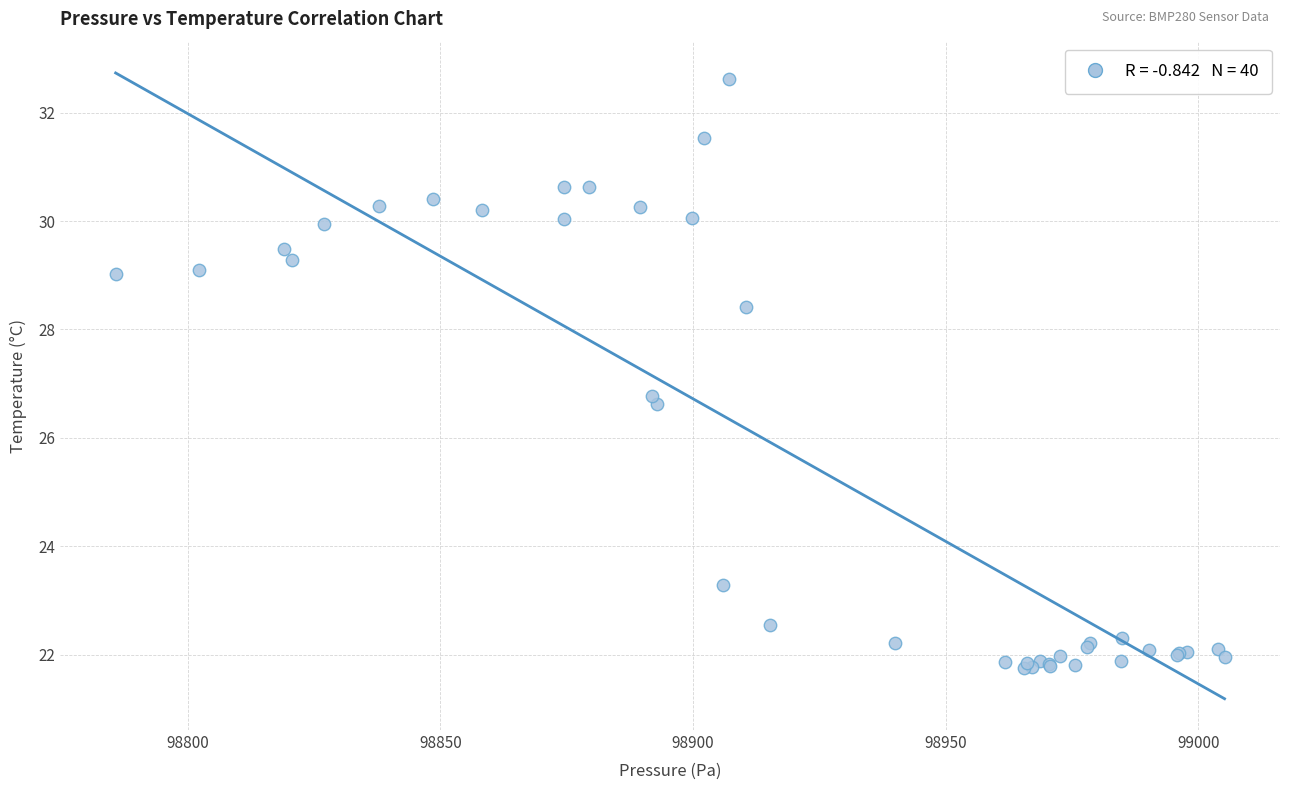

What Y value in the scatter plot is closest to 27?

26.8